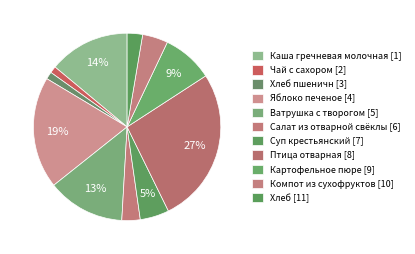

To the nearest percent, what is the average slice percentage?

9%